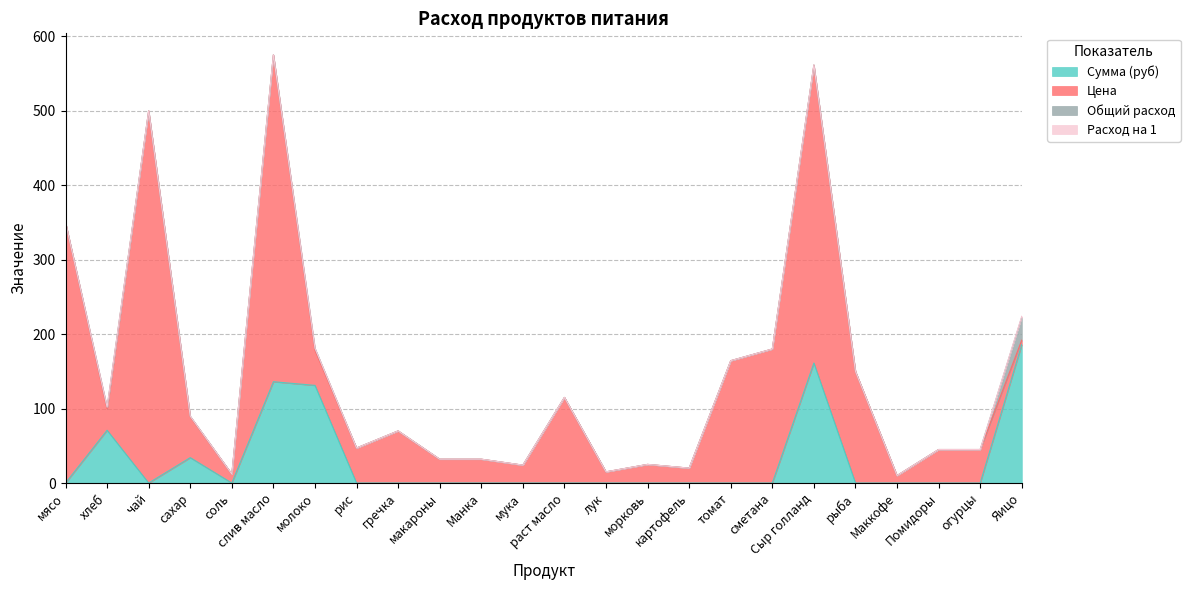

Is it true that Цена equals 47.0 at рис?

True